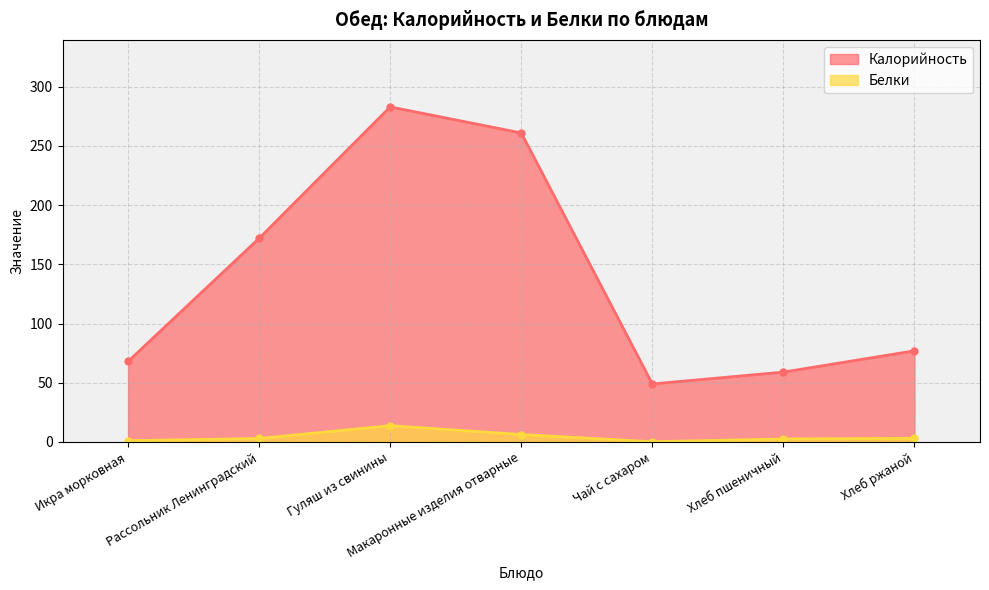

At which category does Белки reach its first local peak?

Гуляш из свинины